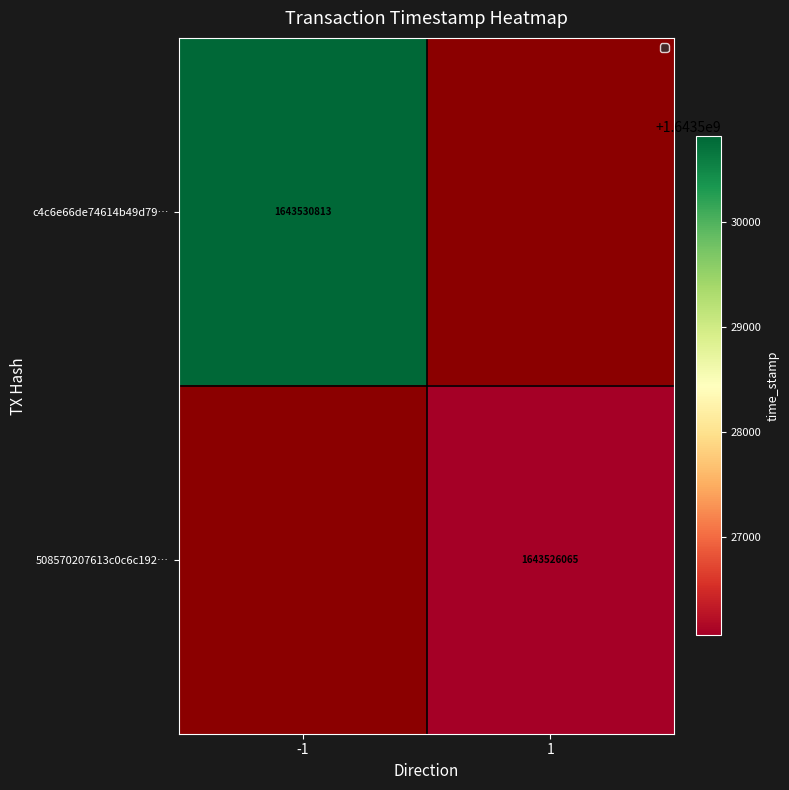

True or false: 508570207613c0c6c192… has a value of 1643526065 at 1.

True